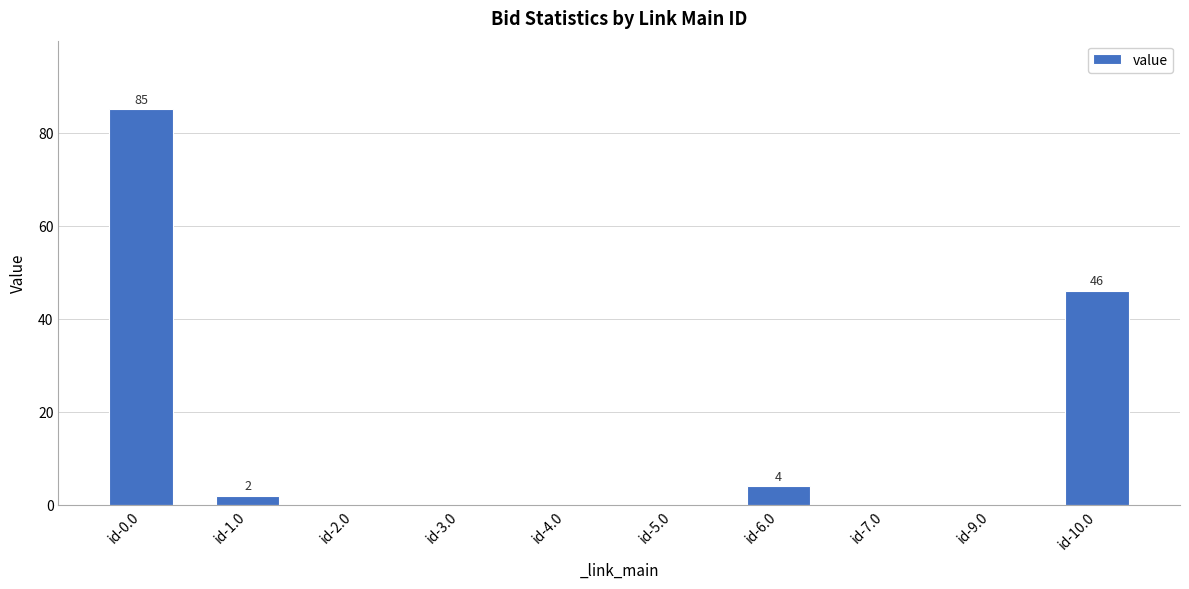

Which label corresponds to the largest value in the chart?

id-0.0